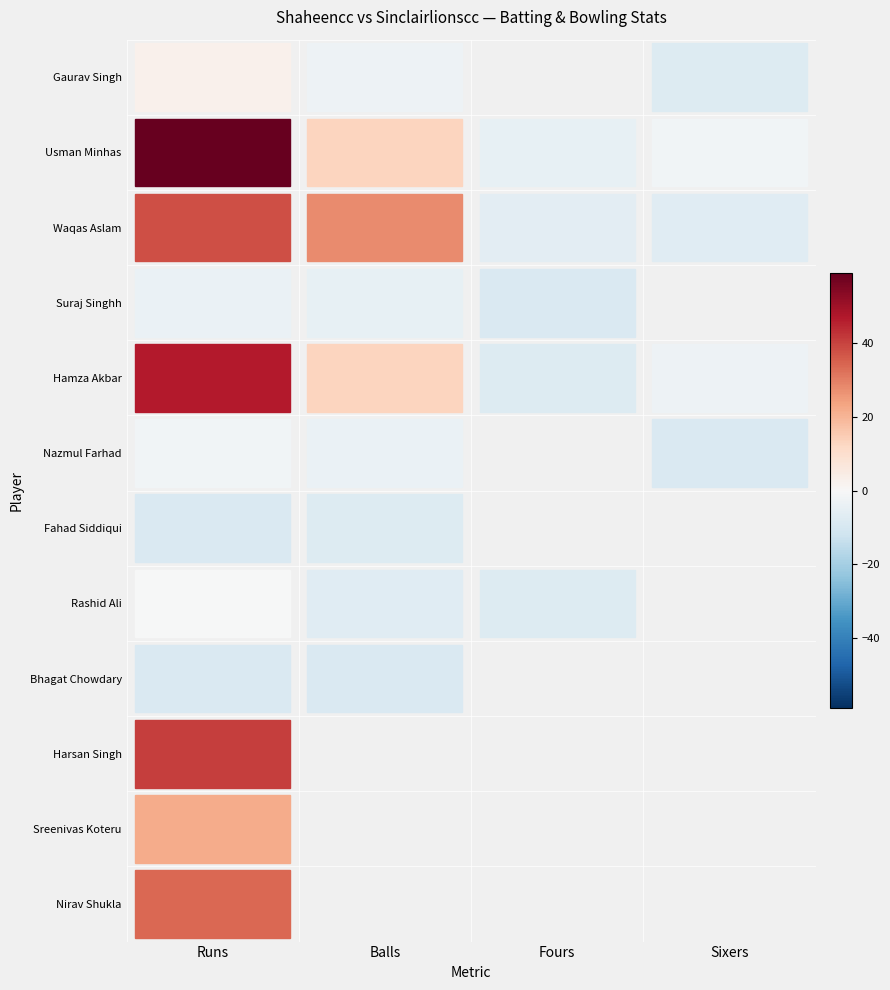

Between Fours and Sixers, which series saw the biggest shift?

Hamza Akbar